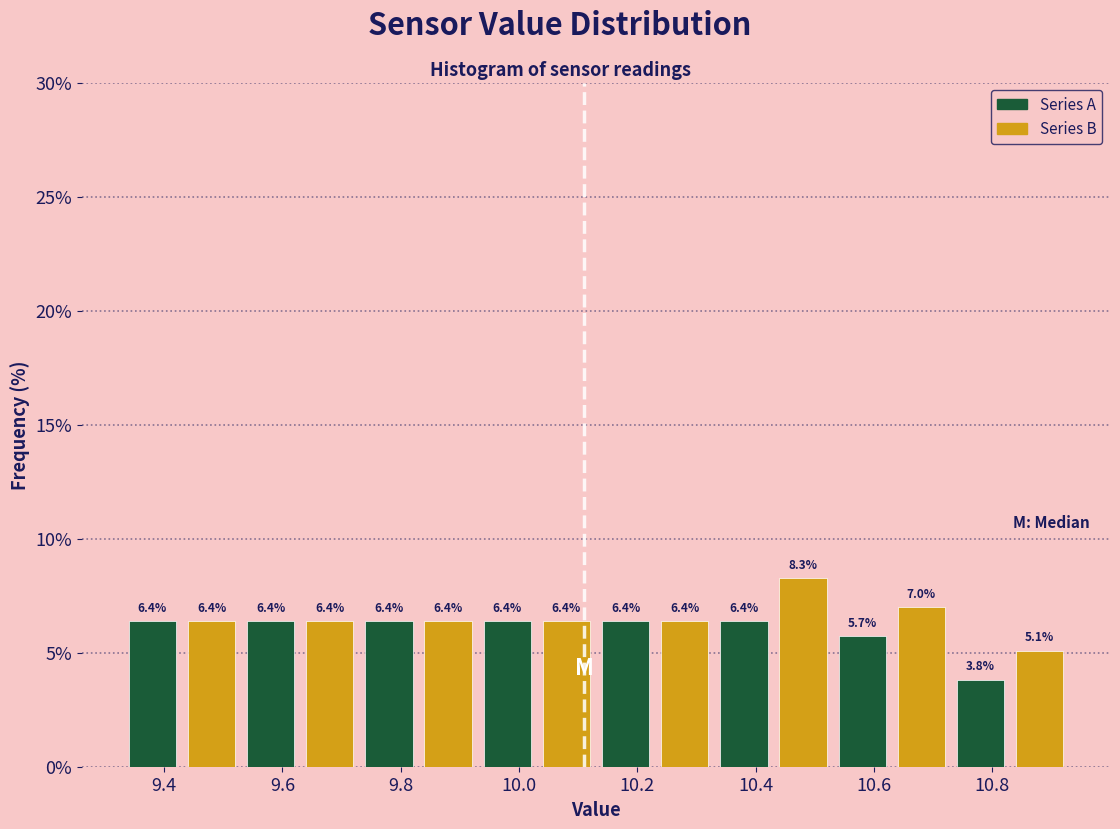

Which range on the x-axis has the tallest bar?

10.43 to 10.53